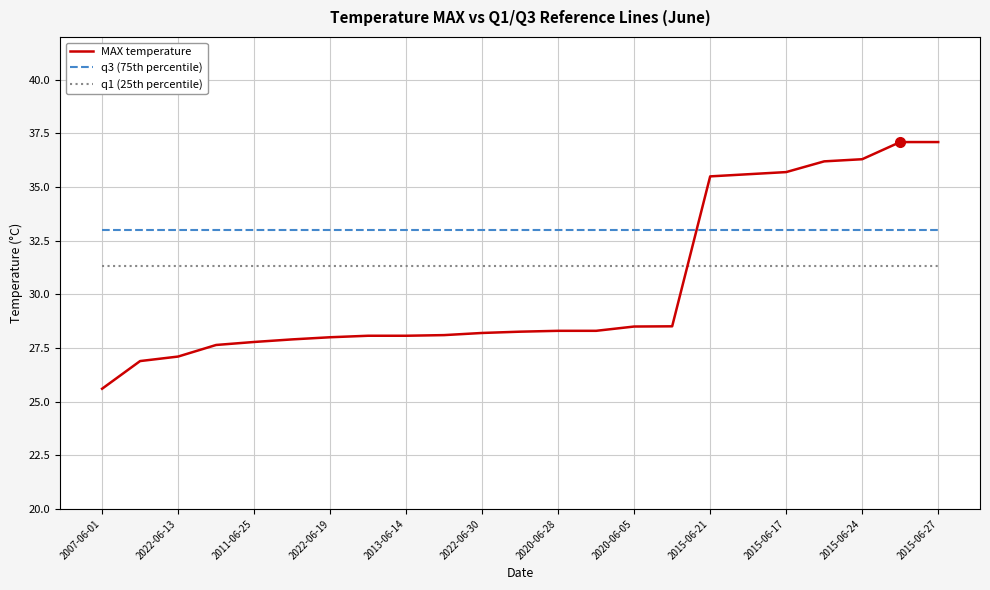

How many series are shown in this chart?

3